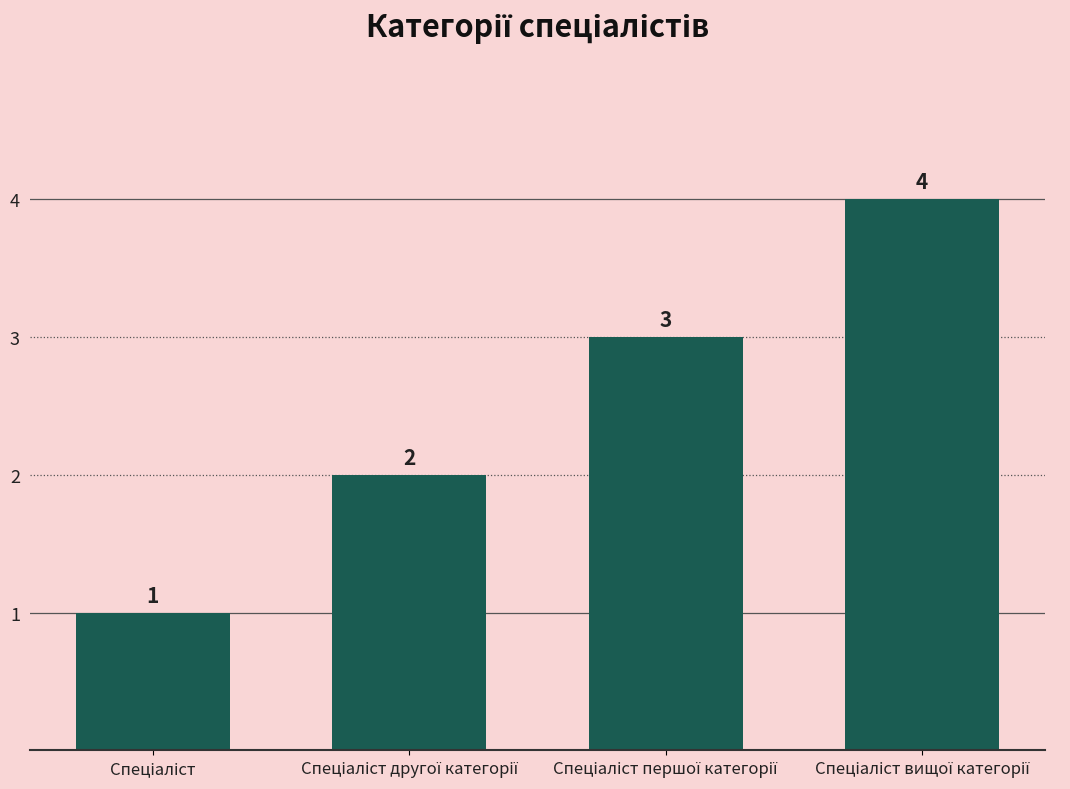

Count the values in the range 2 to 4.

3